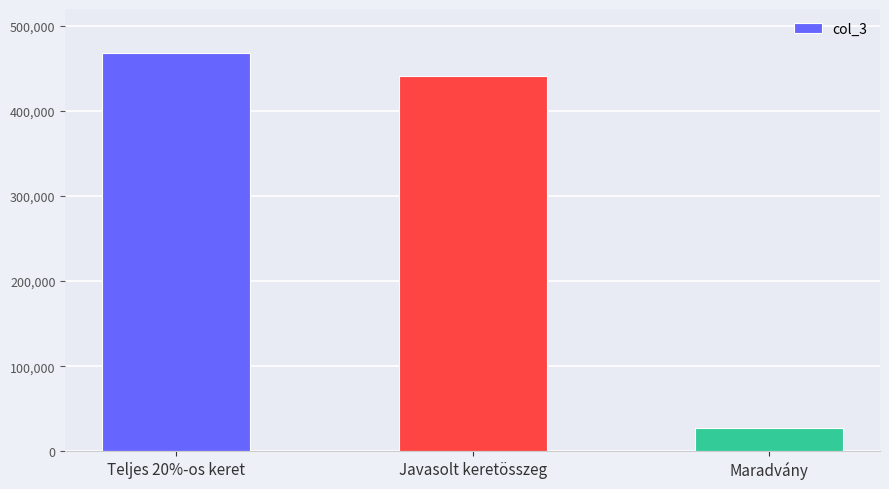

Are the bars horizontal?

No